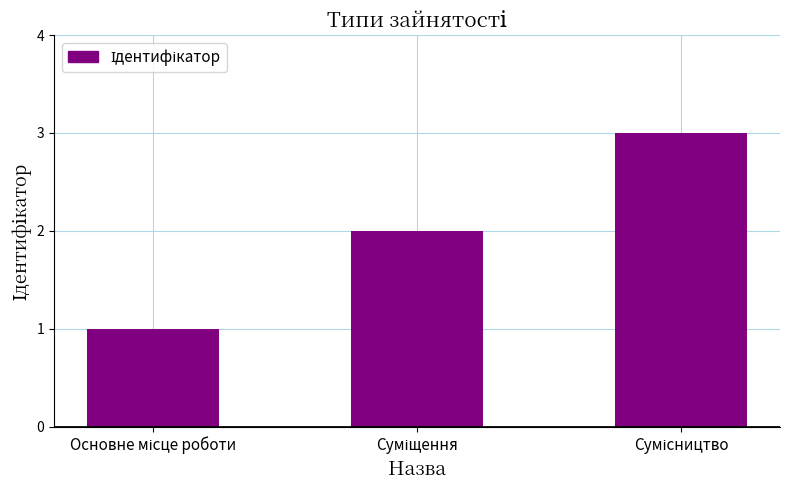

What is the maximum value shown in the chart?

3